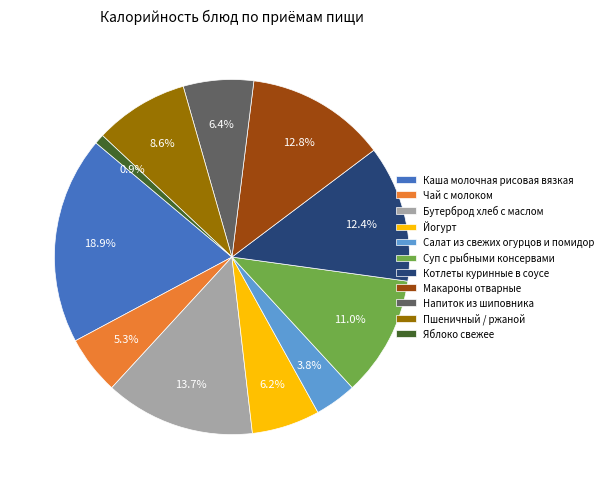

Is it true that Суп с рыбными консервами is 11% of the pie?

True